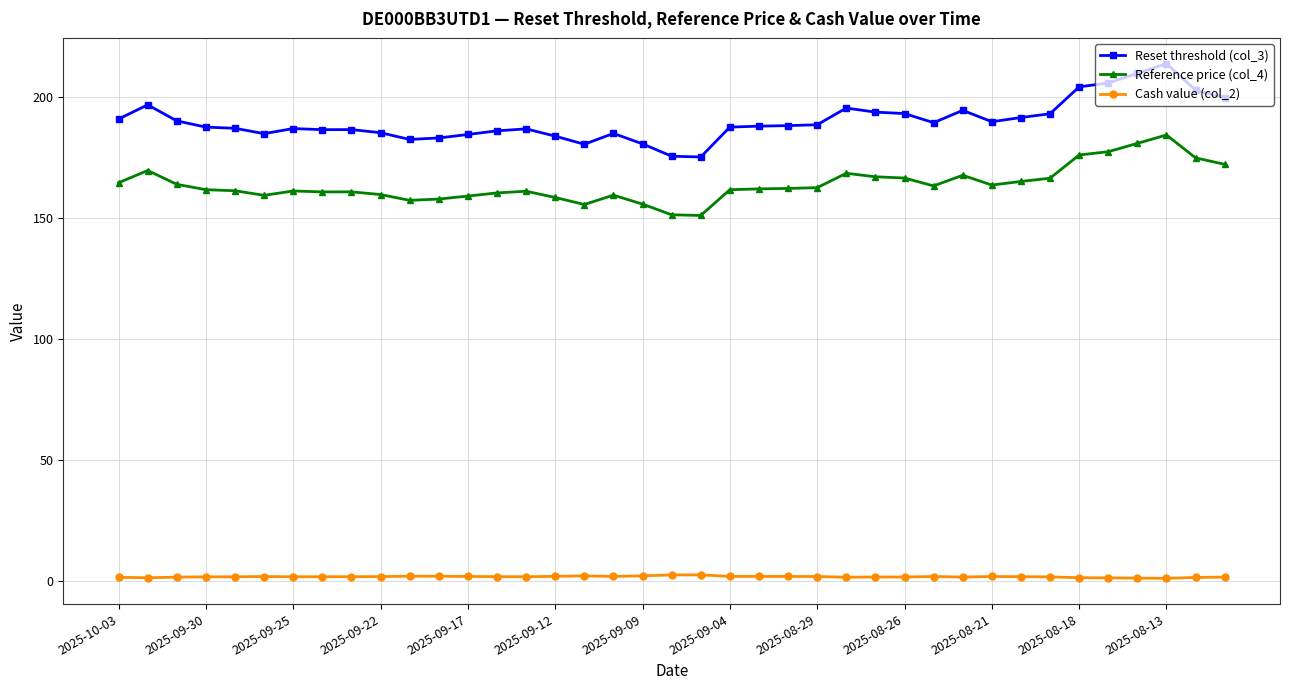

True or false: Reference price (col_4) has more than 1 interior local peaks.

True